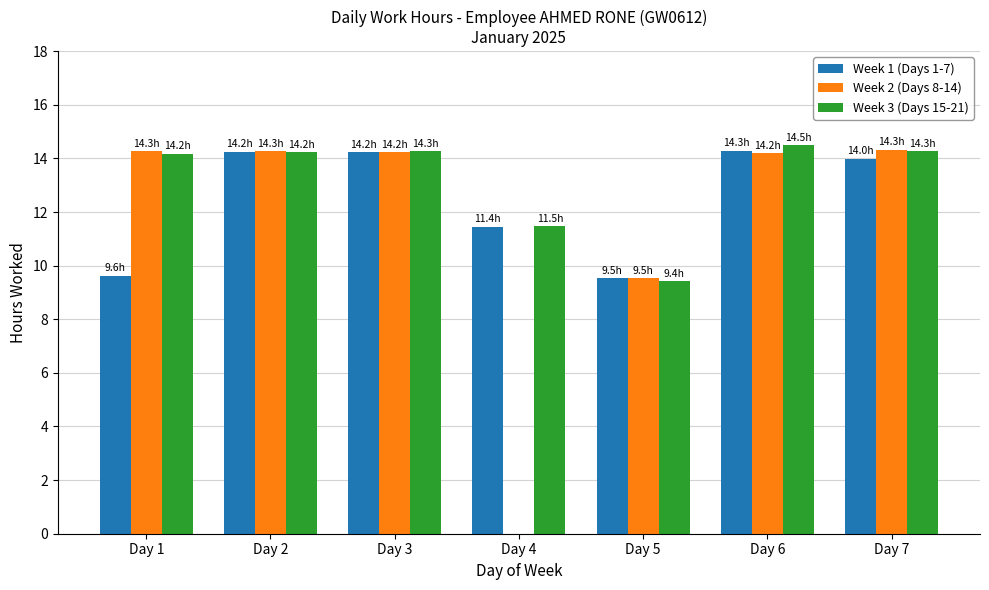

At which label is Week 1 (Days 1-7) closest to 11?

Day 4